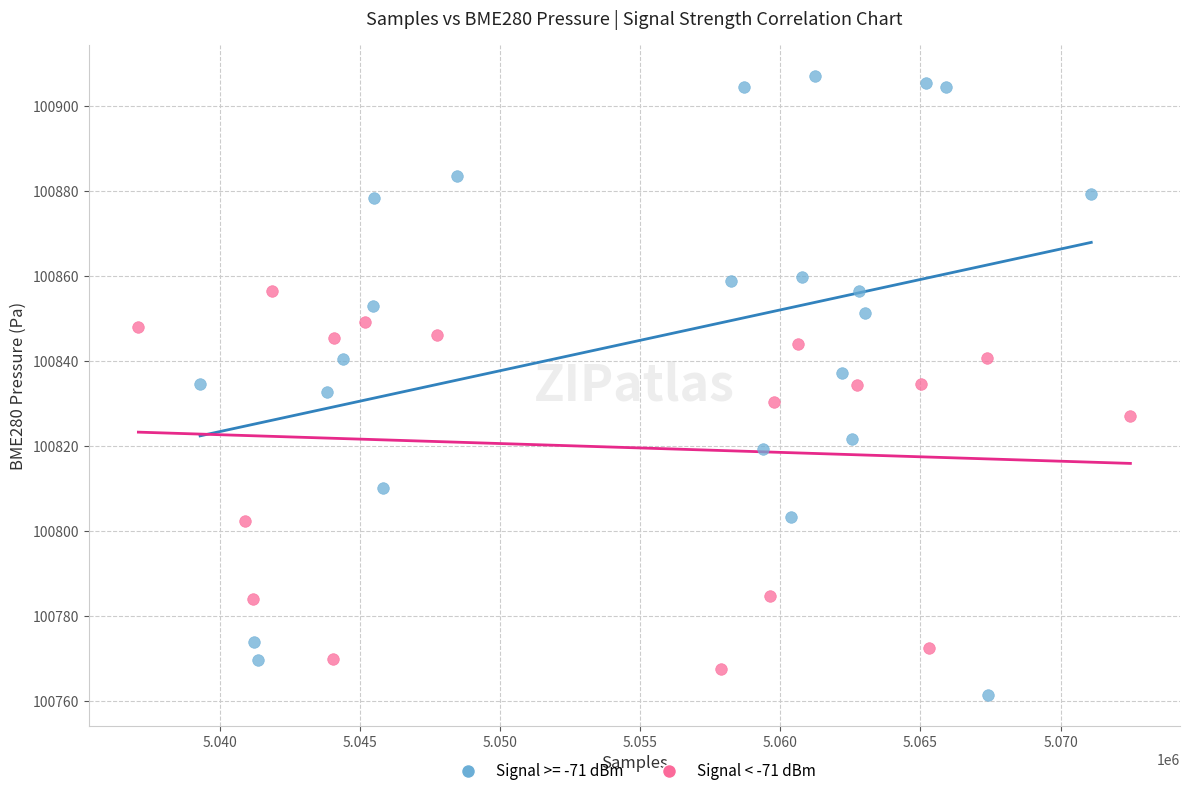

Which series reaches the maximum Y coordinate?

Signal >= -71 dBm